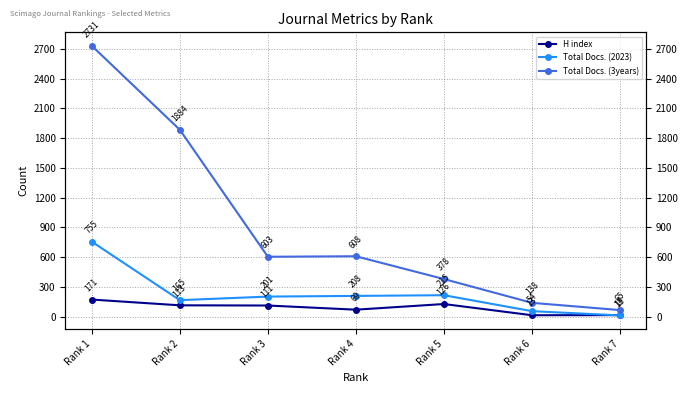

The value of H index at Rank 6 is 13. True or false?

True